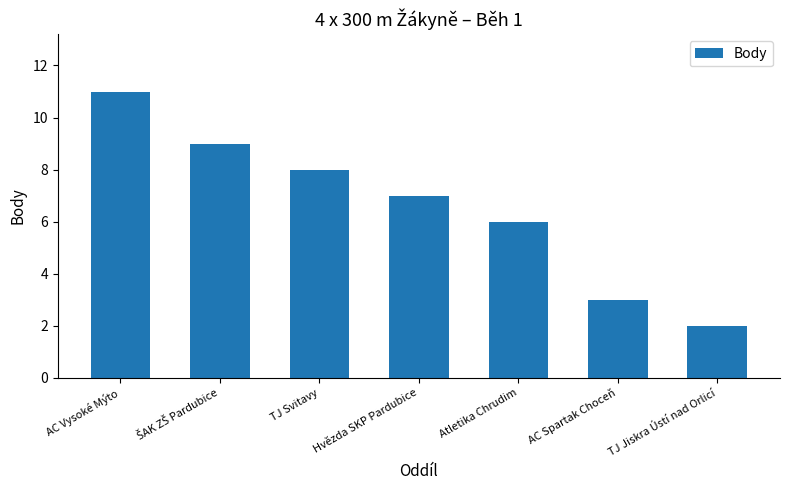

What is the change in value from Hvězda SKP Pardubice to Atletika Chrudim?

-1